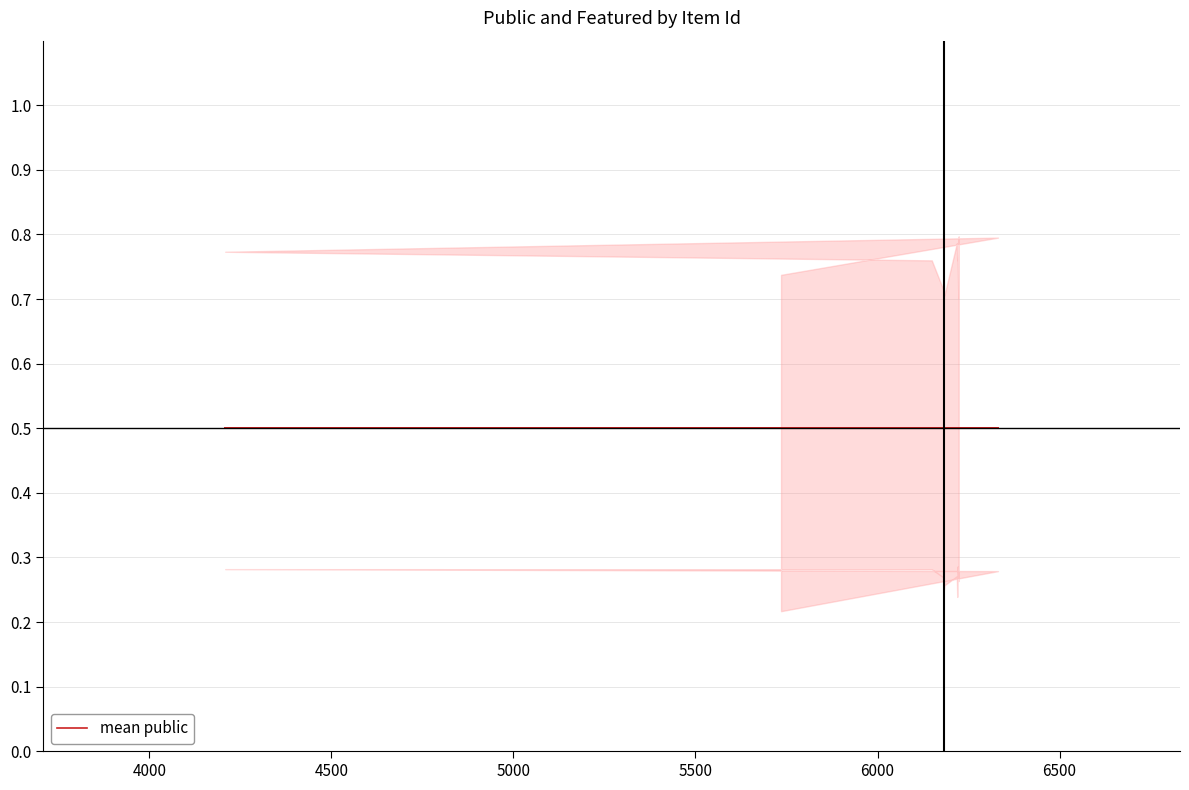

What is the sum of the public values at 6220 and 6223?

2